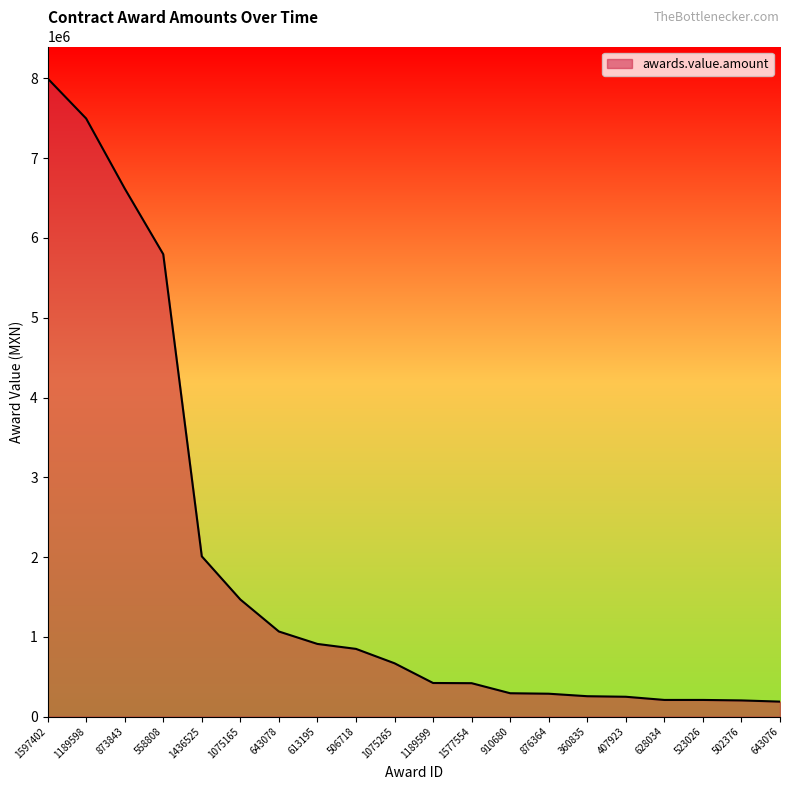

What is the ratio of the value at 613195 to the value at 1577554?

2.2